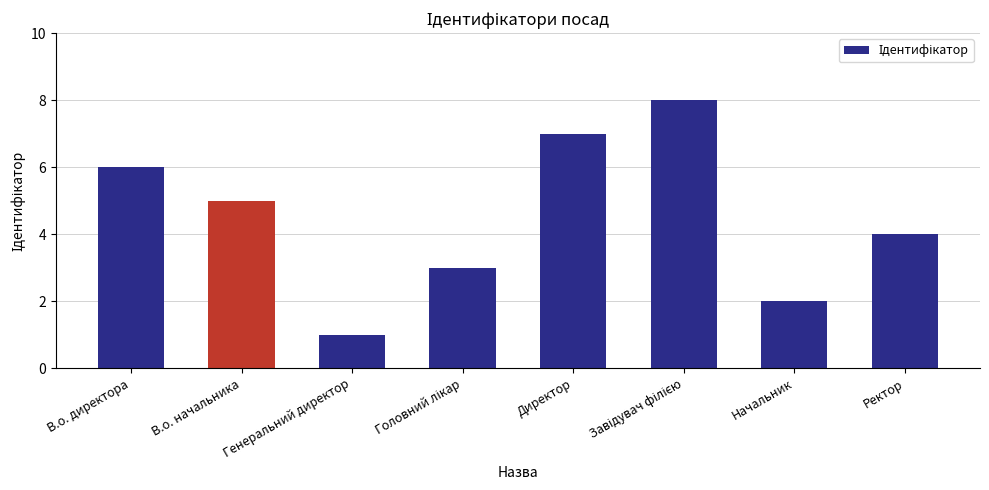

At which category does the chart reach its minimum across all series?

Генеральний директор